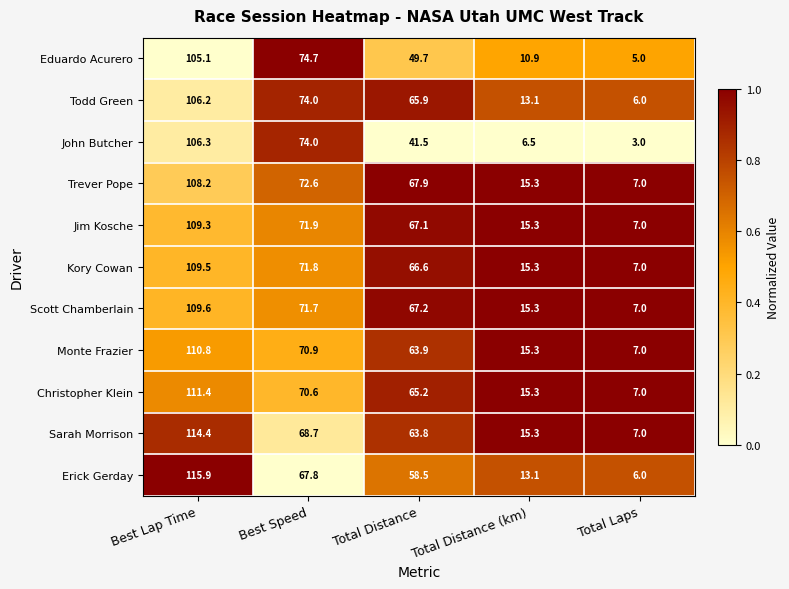

What is the greatest value displayed?

115.9